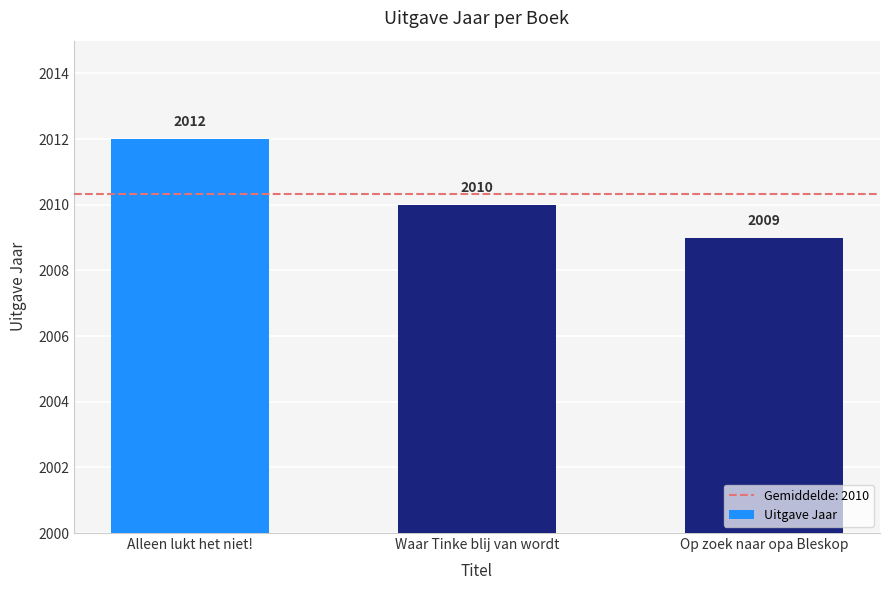

How many values are between 2009 and 2012?

3